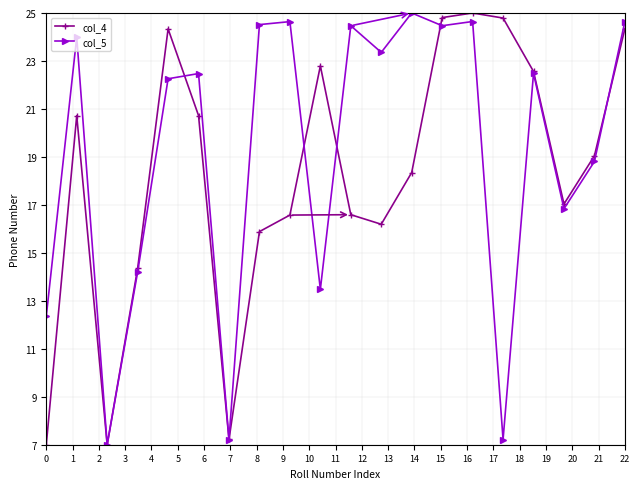

How many distinct data groups are displayed?

2